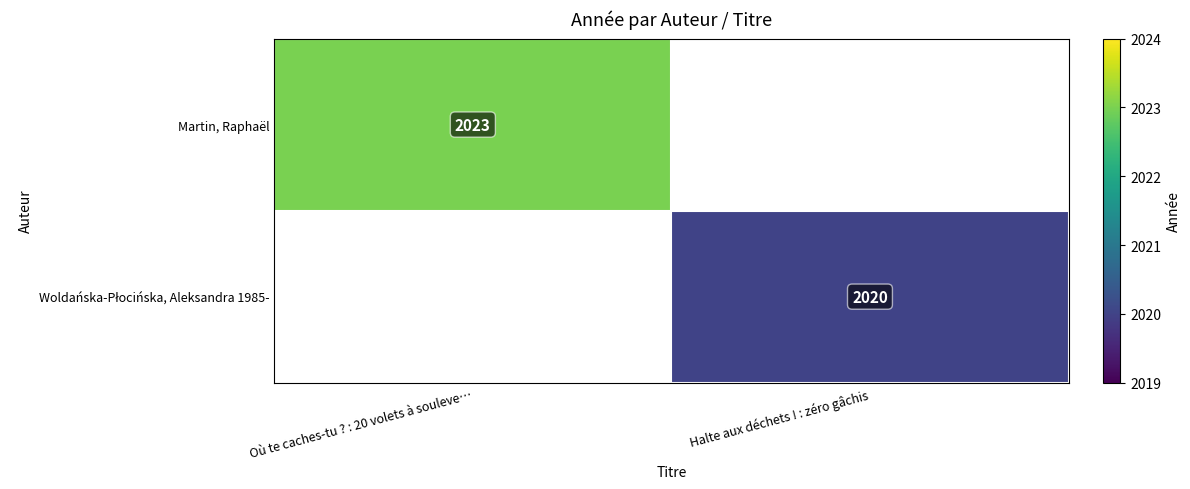

How many distinct data groups are displayed?

2